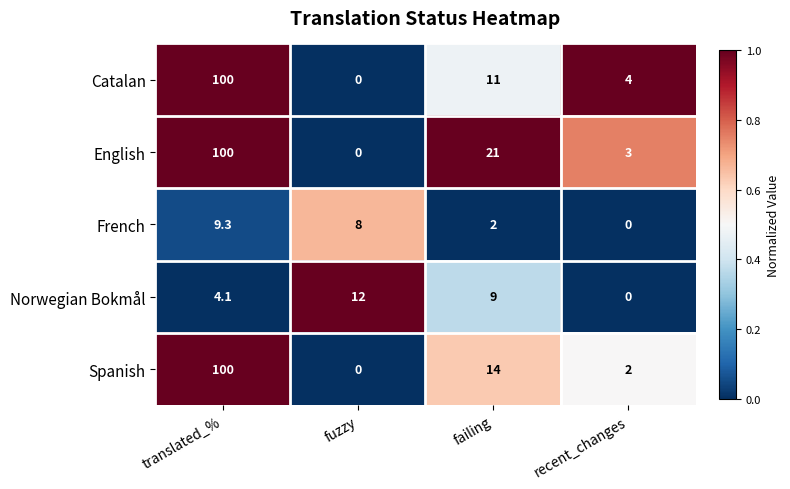

How many distinct data groups are displayed?

5